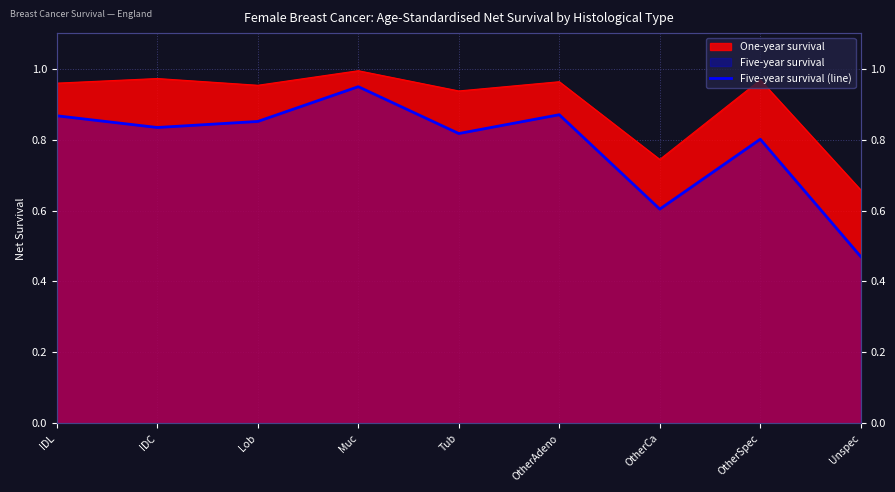

The chart shows a value of 1.5 at Lob. True or false?

False